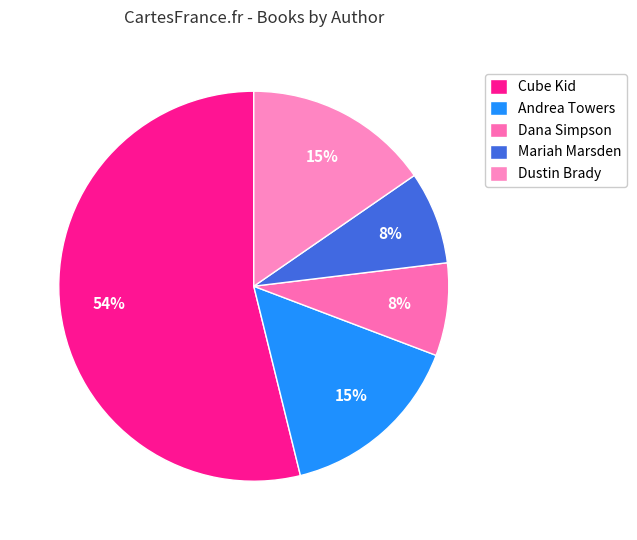

How many slices are in this pie chart?

5